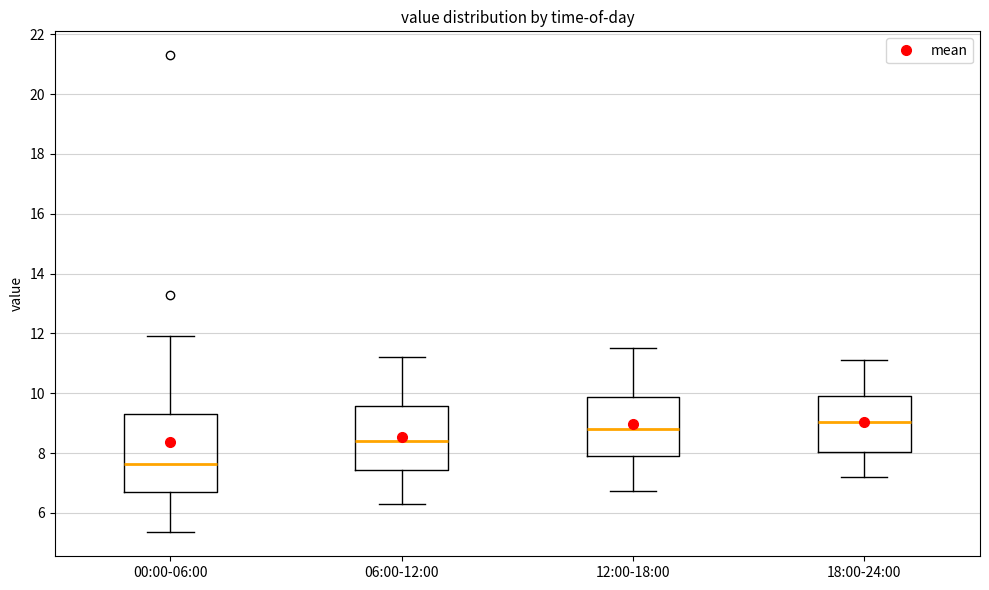

Where does the median line of the box for 12:00-18:00 sit on the y-axis? The values are not printed on the chart, so give them approximately, as read against the axis.

8.8